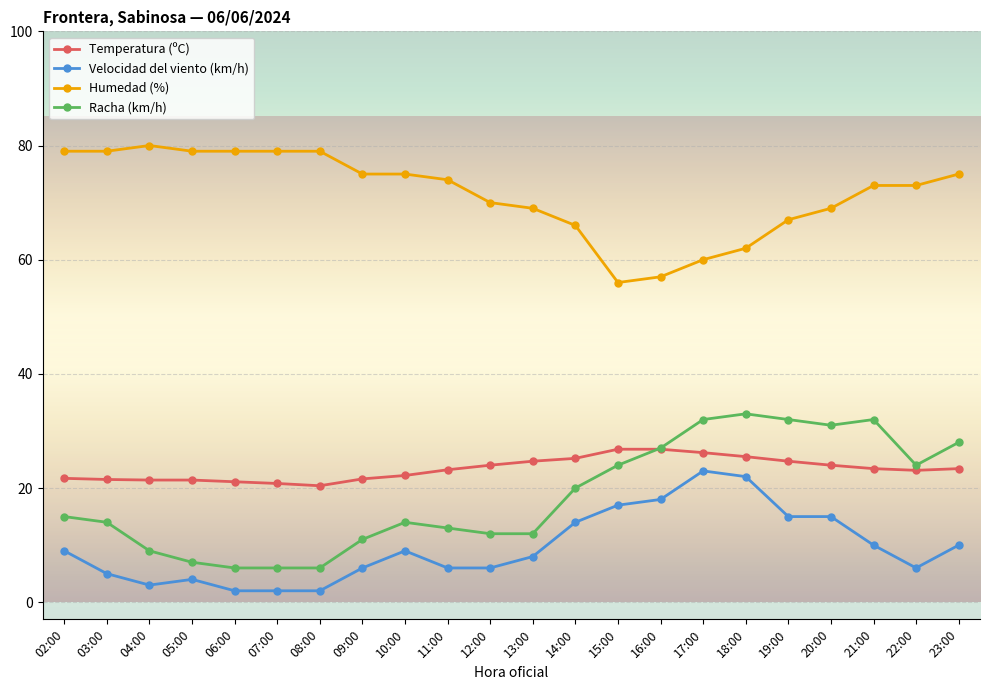

How many data points in Racha (km/h) are less than 15?

11